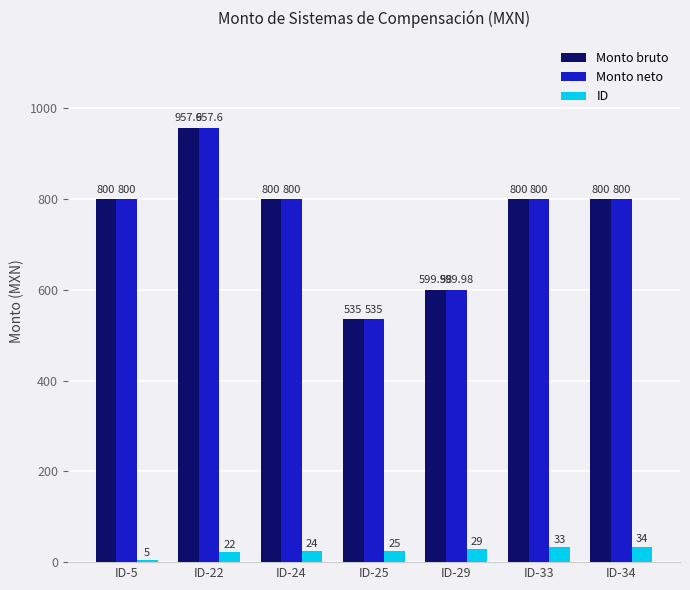

Is the value of Monto neto at ID-22 greater than the value of ID at ID-5?

Yes